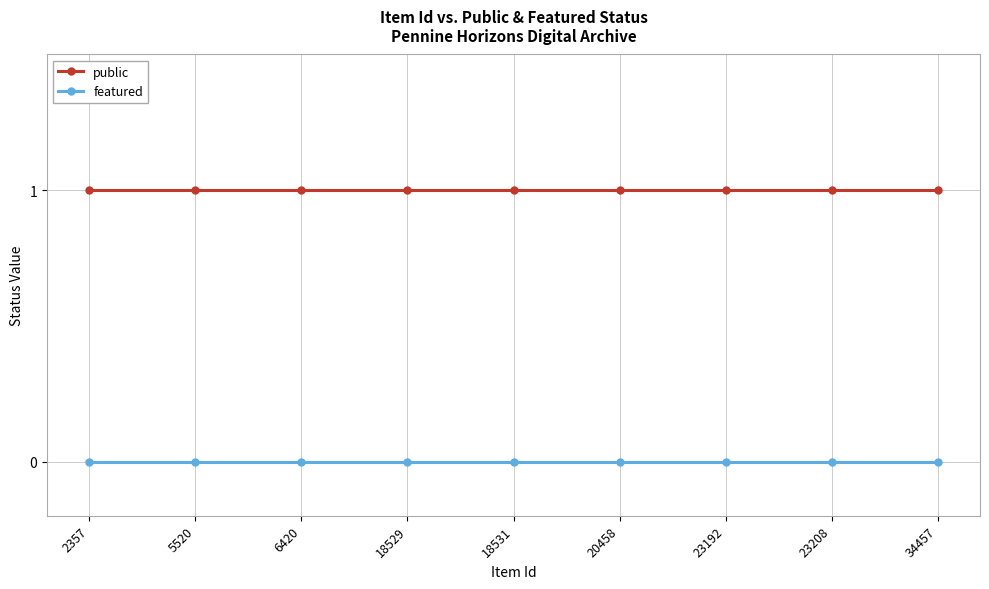

List the series in order of their peak value, highest first.

public, featured